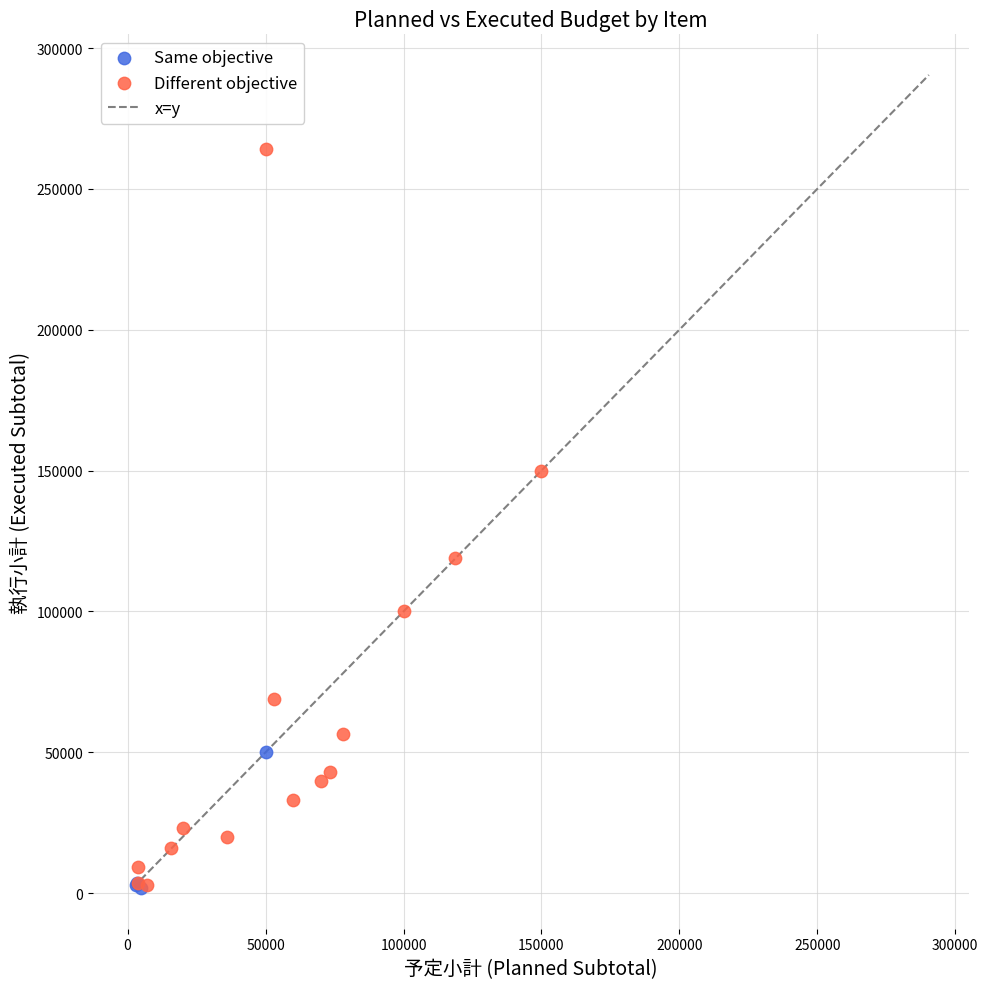

Which series has the largest Y range (max minus min)?

Different objective